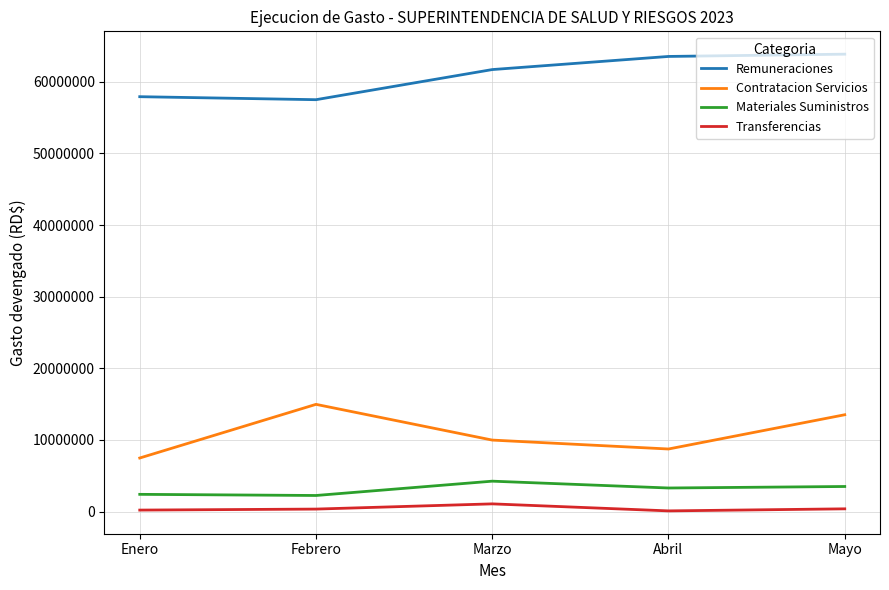

True or false: Contratacion Servicios has more than 1 points higher than both neighbors.

False